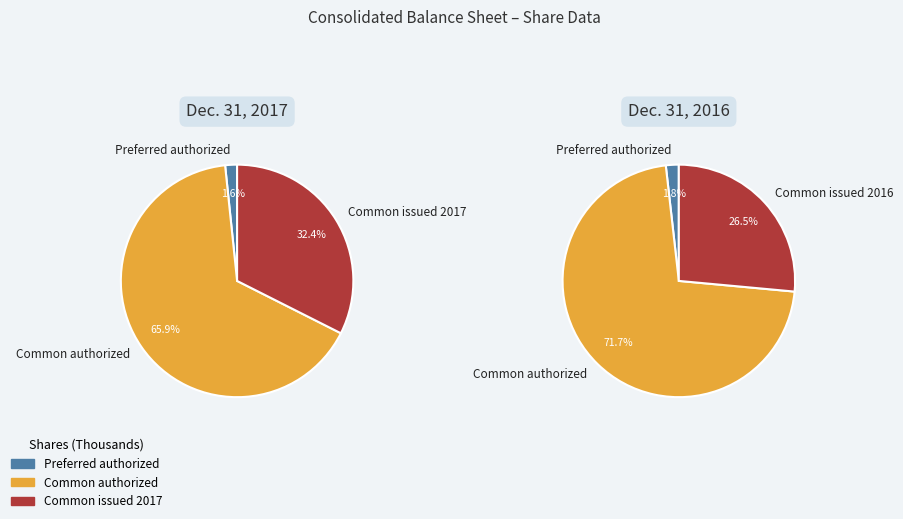

What is the change in value from Common shares authorized (2016) to Common shares issued/outstanding?

-101589